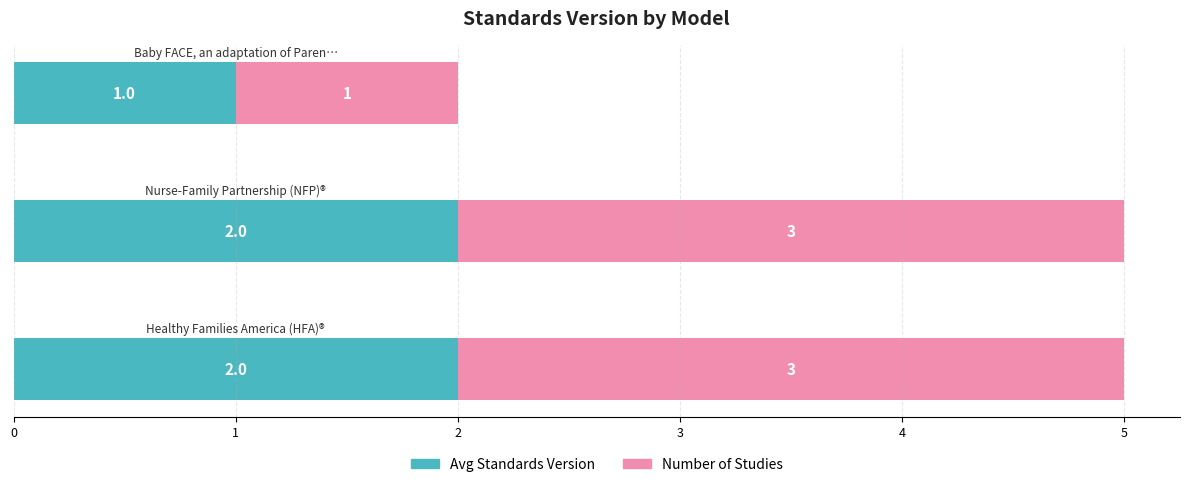

What is the sum of all Avg Standards Version values?

5